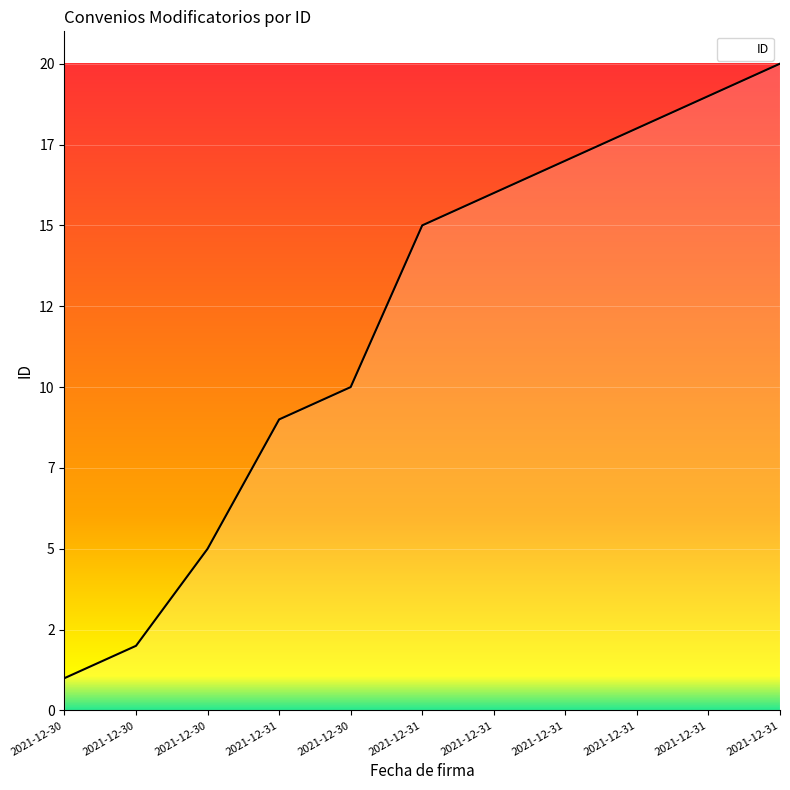

Does the chart display data point markers on the line(s)?

No